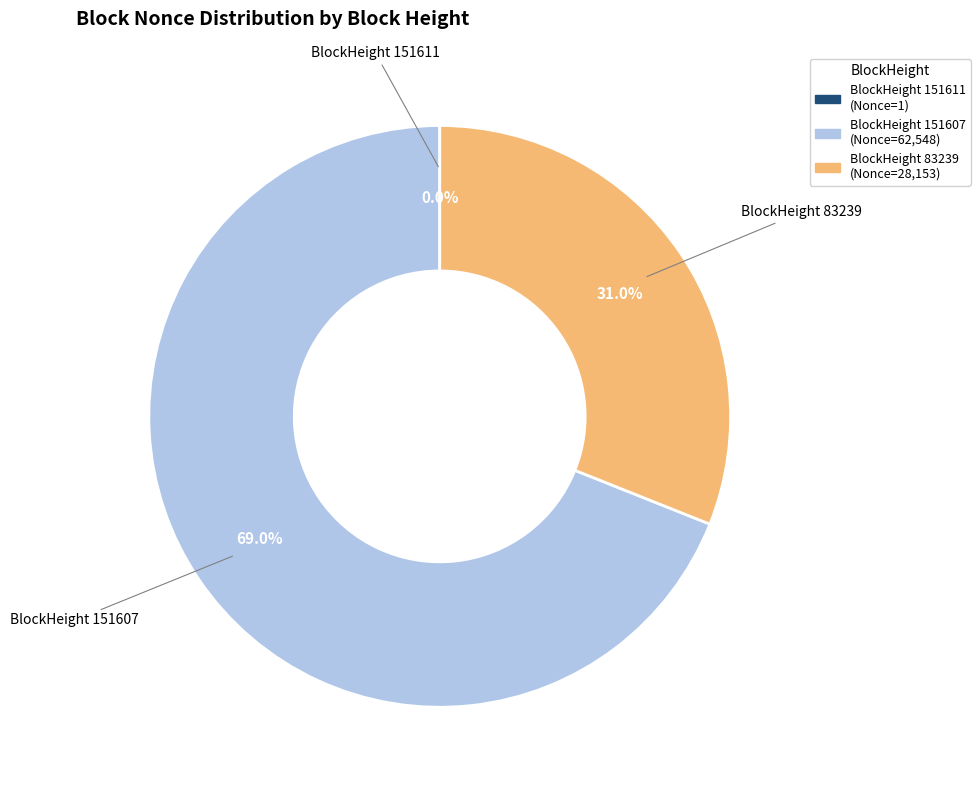

Is there any slice that represents more than half of the pie?

Yes